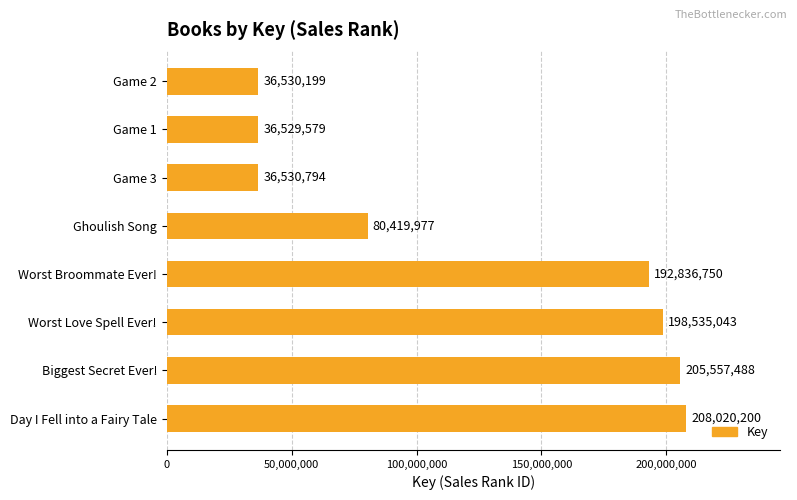

The chart shows a value of 323260182 at Worst Broommate Ever!. True or false?

False